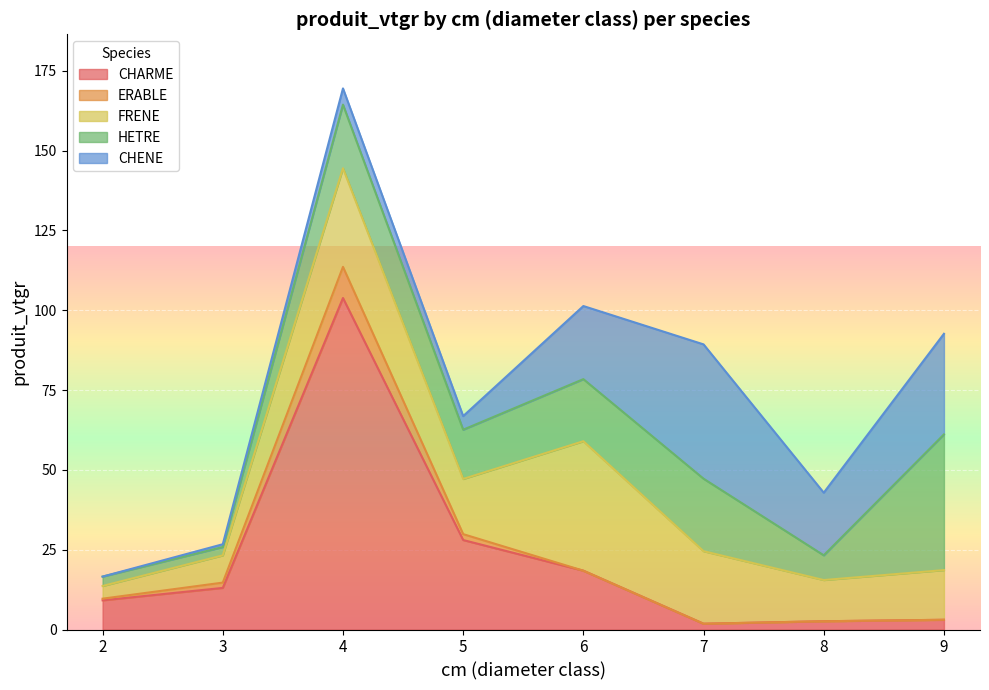

True or false: FRENE has more than 1 points higher than both neighbors.

True